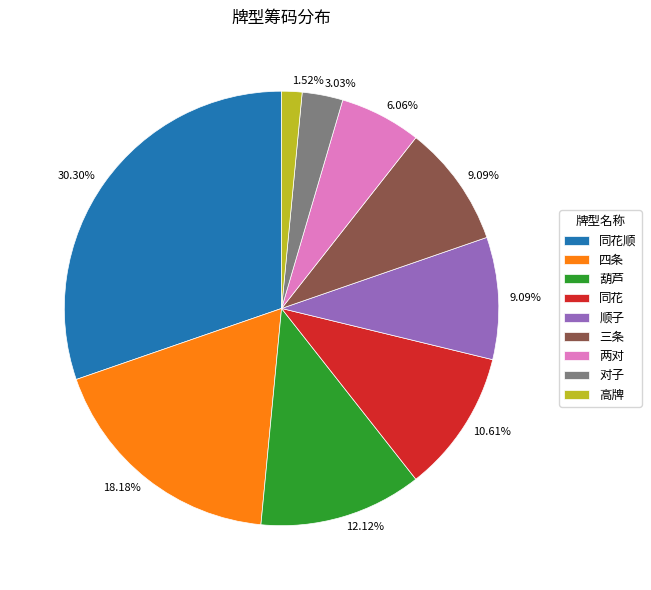

Is there any slice that represents more than half of the pie?

No